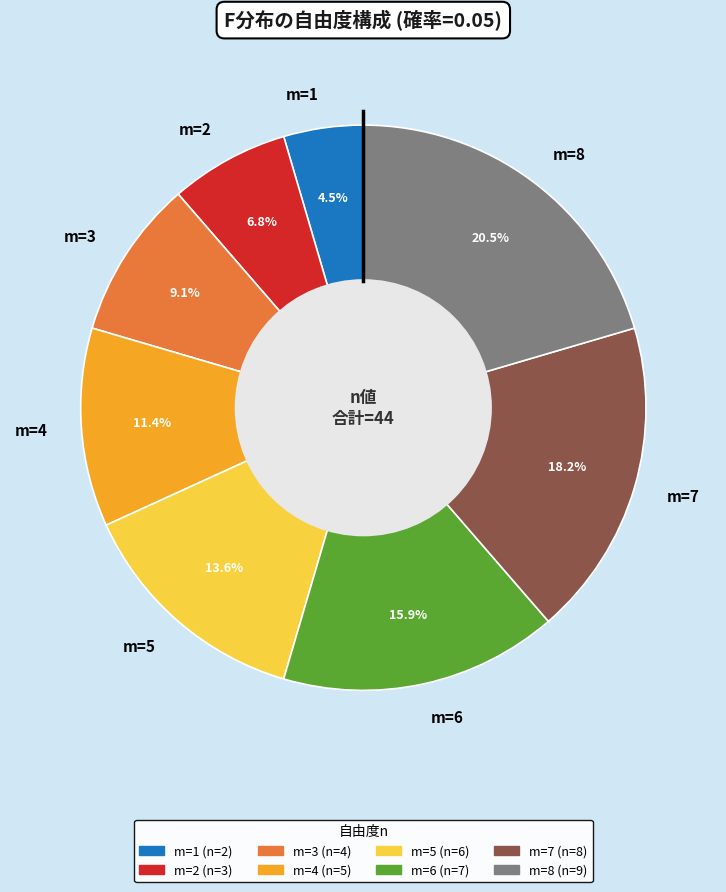

Which slice is the smallest?

m=1